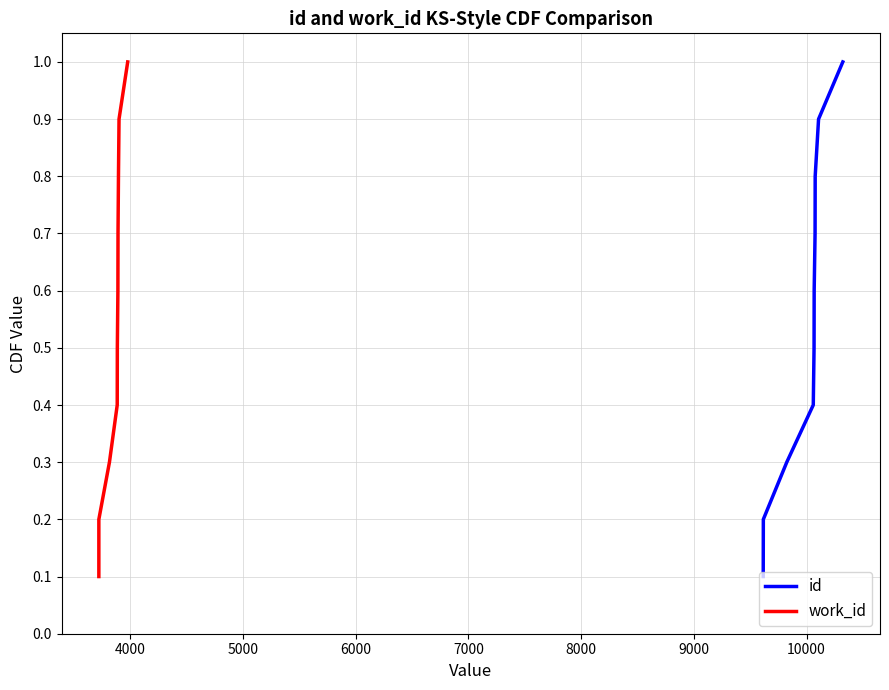

What is the sum of all work_id values?

5.5